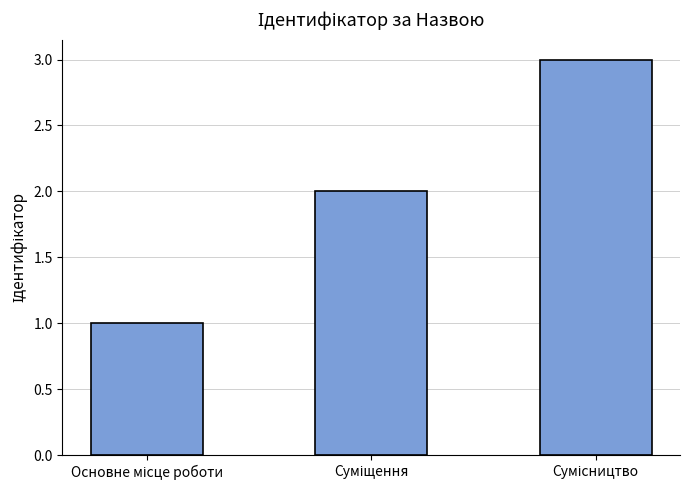

What is the greatest value displayed?

3